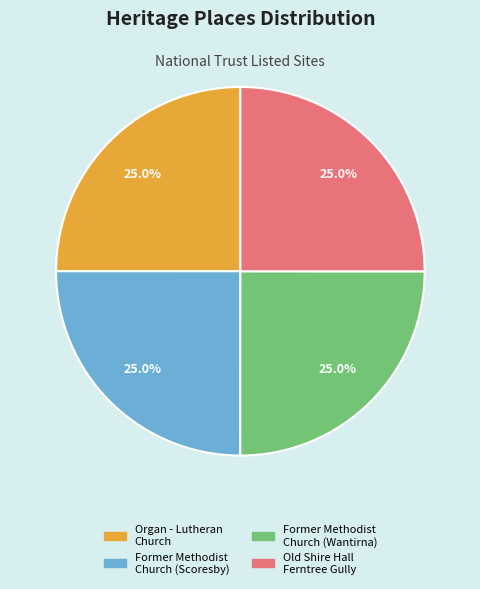

How many segments does this pie chart have?

4